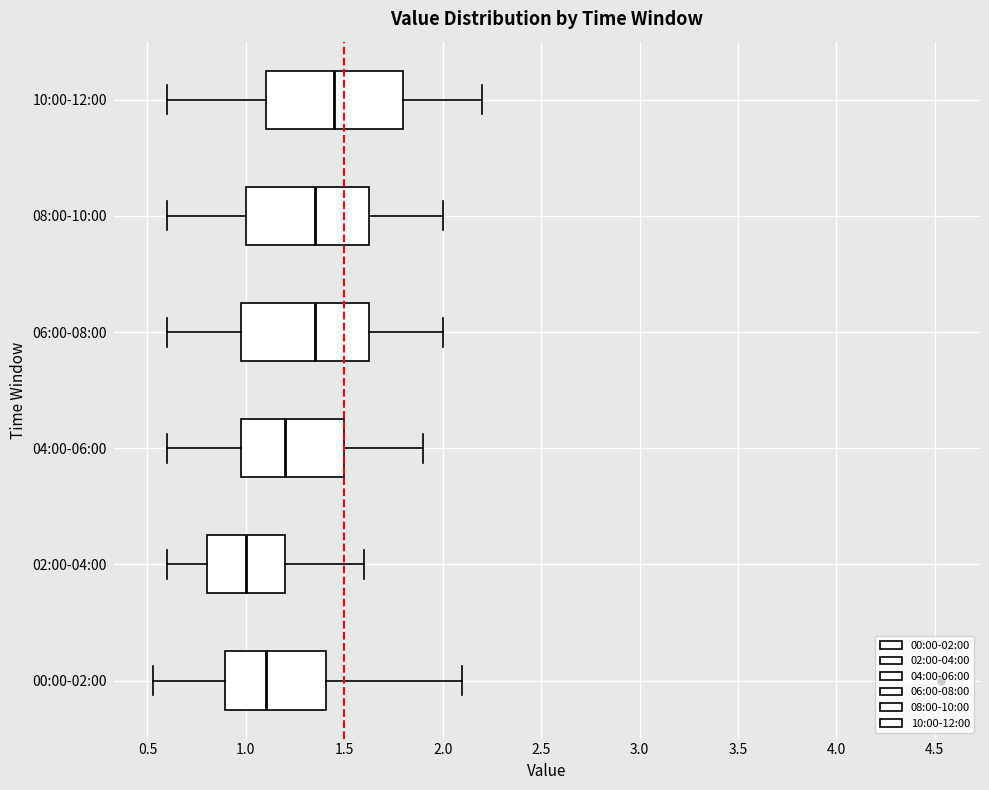

Reading bottom to top, read every box against the x-axis: the position of its median line, the range the box covers, and the ends of its whiskers. The values are not printed on the chart, so give them approximately, as read against the axis.

00:00-02:00: median 1.10, box 0.90 to 1.40, whiskers 0.55 to 2.10
02:00-04:00: median 1.00, box 0.80 to 1.20, whiskers 0.60 to 1.60
04:00-06:00: median 1.20, box 1.00 to 1.50, whiskers 0.60 to 1.90
06:00-08:00: median 1.35, box 1.00 to 1.65, whiskers 0.60 to 2.00
08:00-10:00: median 1.35, box 1.00 to 1.65, whiskers 0.60 to 2.00
10:00-12:00: median 1.45, box 1.10 to 1.80, whiskers 0.60 to 2.20